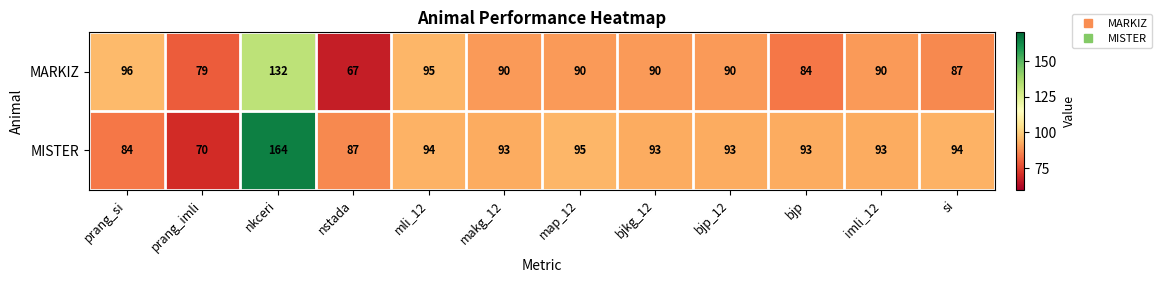

Is it true that MISTER equals 93 at bjp_12?

True